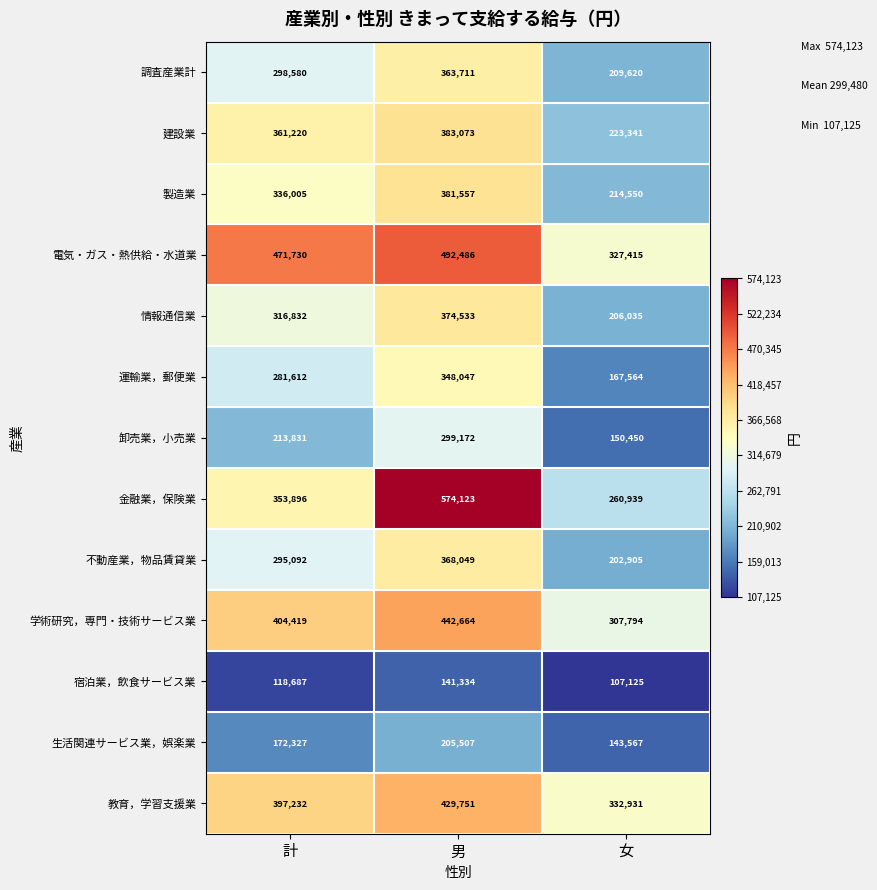

The value of 学術研究，専門・技術サービス業 at 女 is 307794. True or false?

True